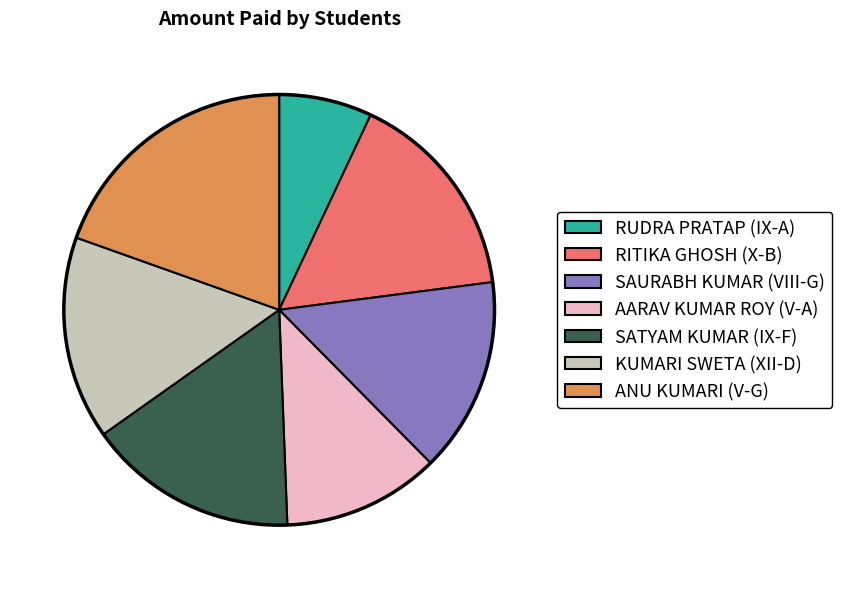

Does KUMARI SWETA (XII-D) account for over 50% of the chart?

No